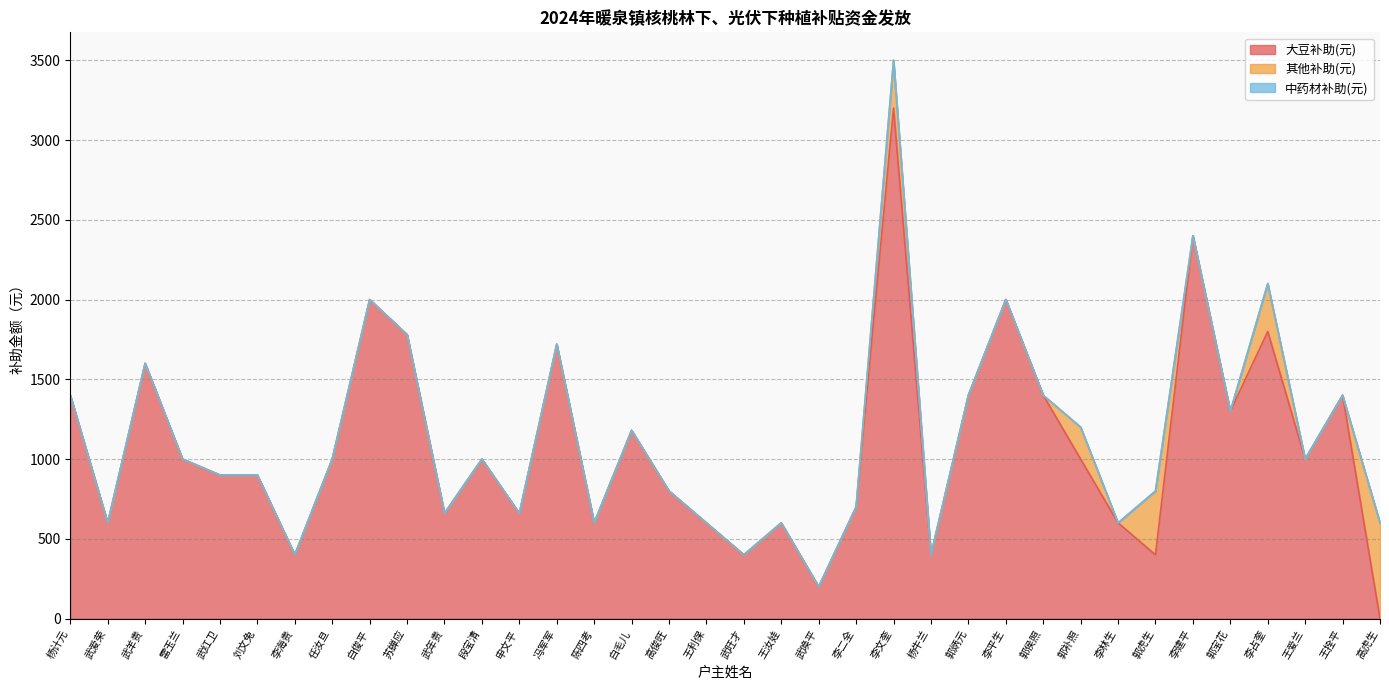

What is the difference between the 大豆补助(元) values at 李二全 and 杨计元?

700